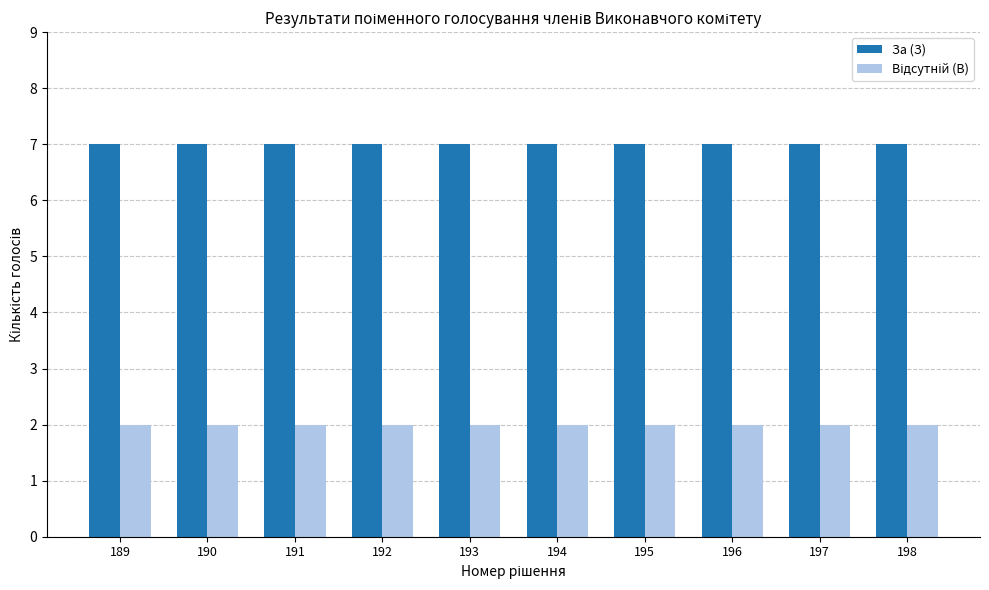

Is it true that За (З) equals 11 at 195?

False